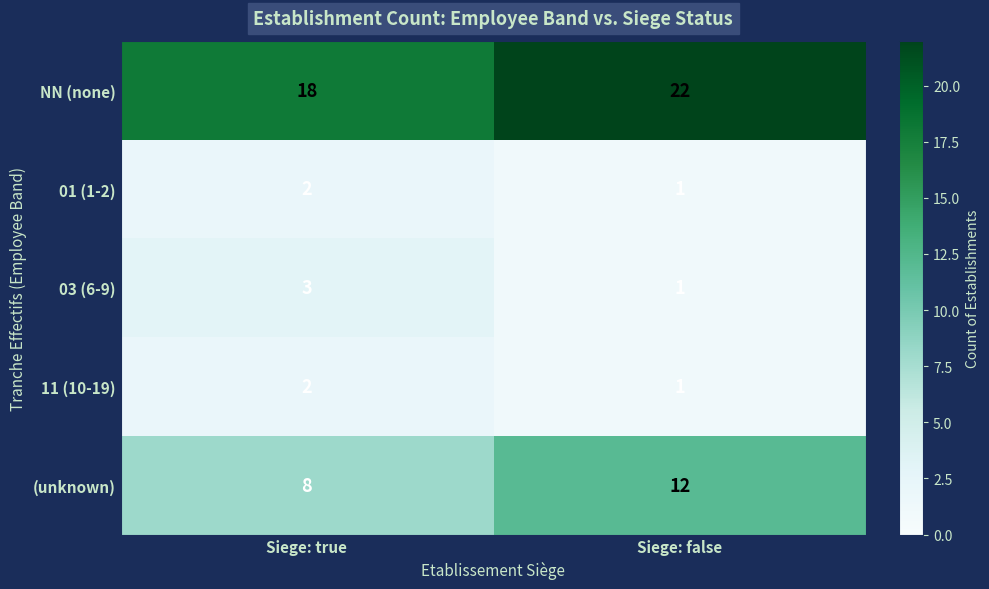

What is the difference between the highest and lowest values at Siege: true?

16